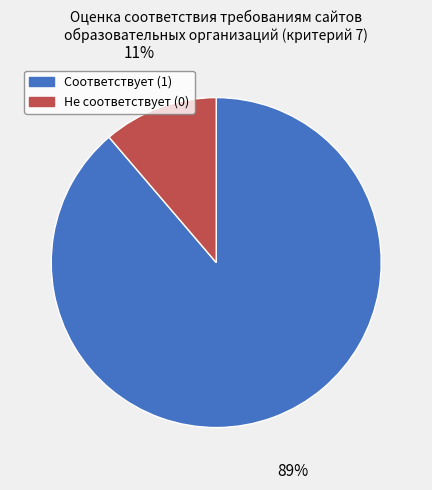

To the nearest percent, what is the combined percentage of Не соответствует (0) and Соответствует (1)?

100%